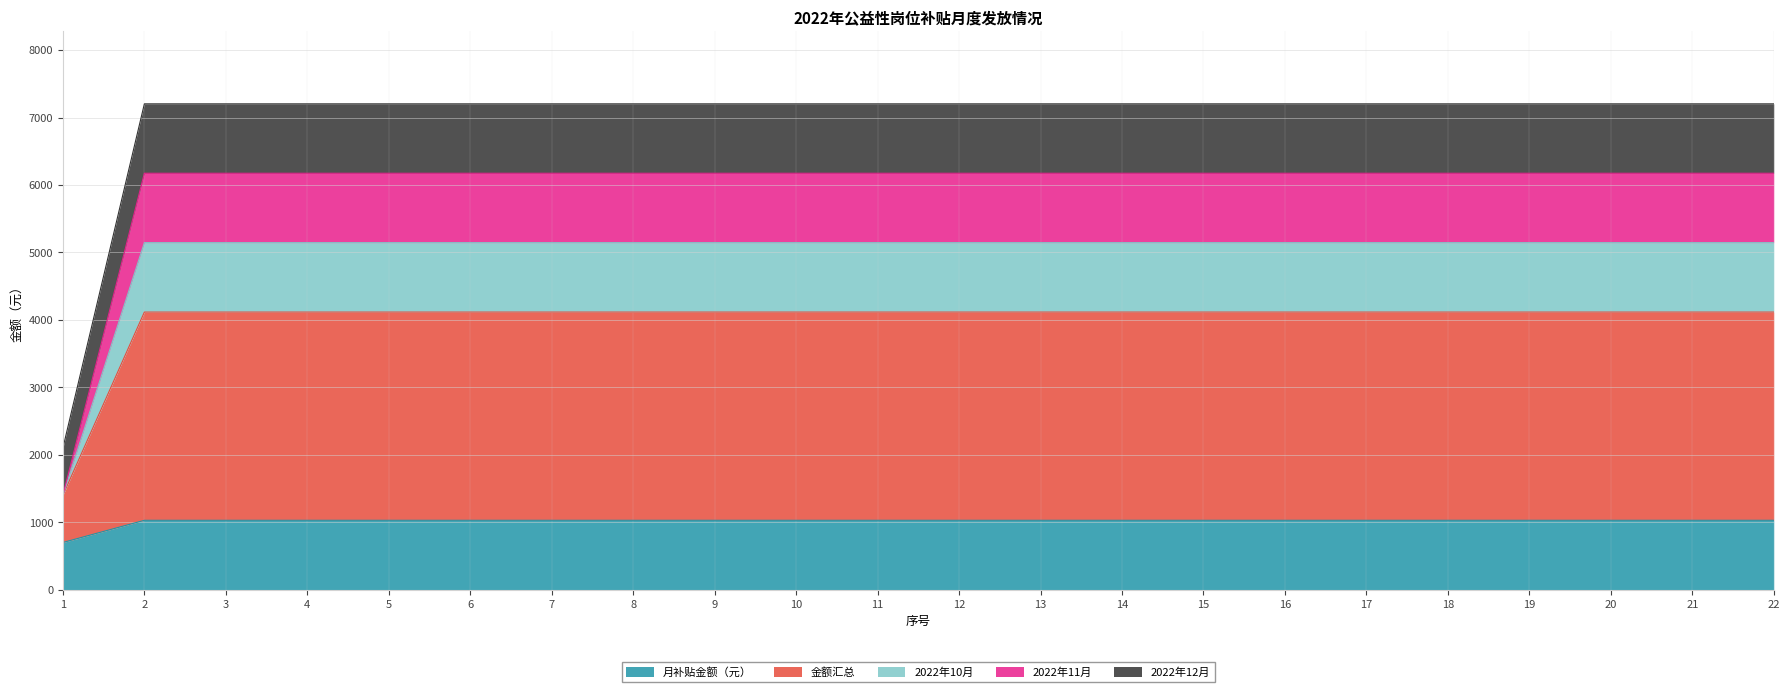

How many lines are shown in the chart?

5